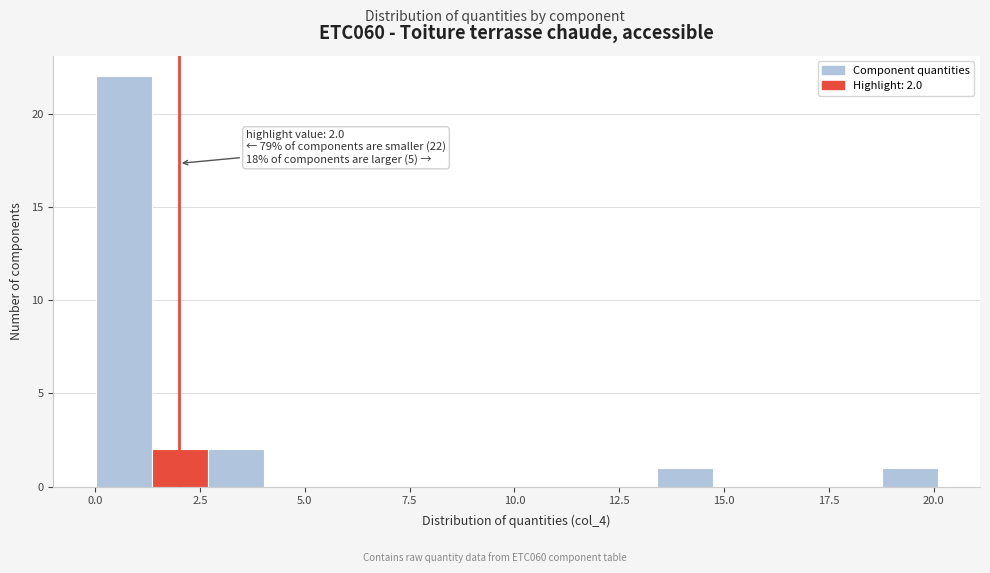

Read against the x-axis, roughly where is the centre of the tallest bar?

0.5